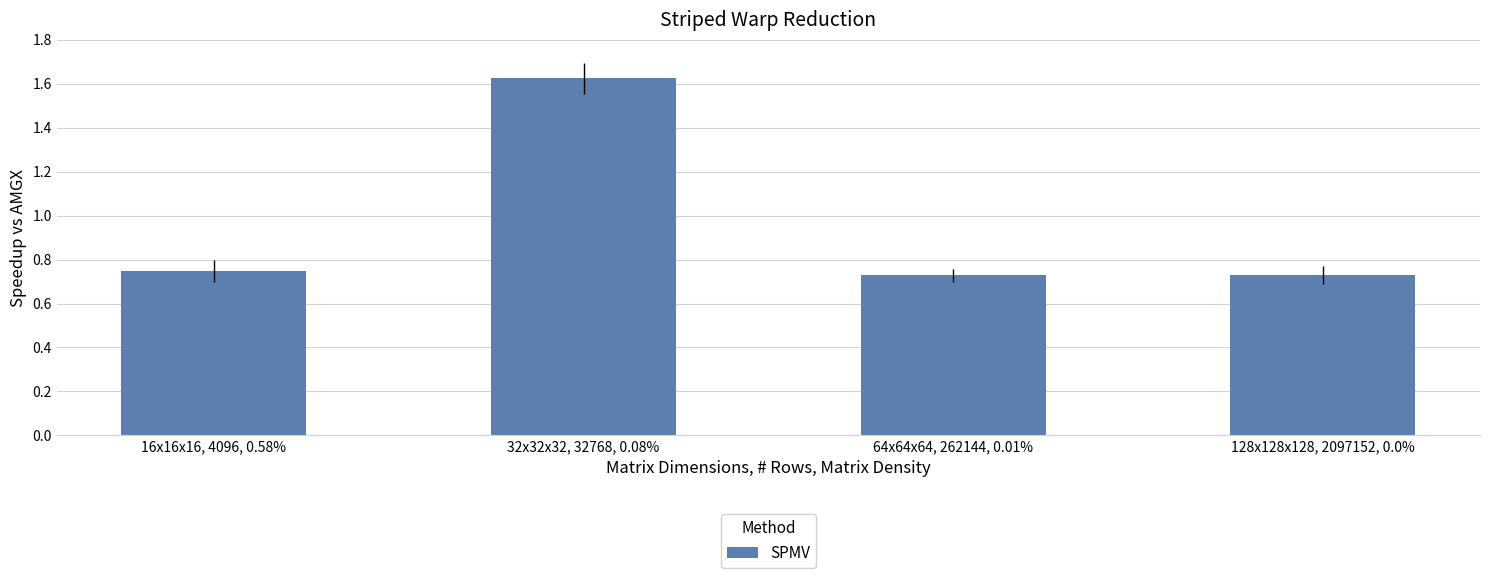

What is the average value?

1.0